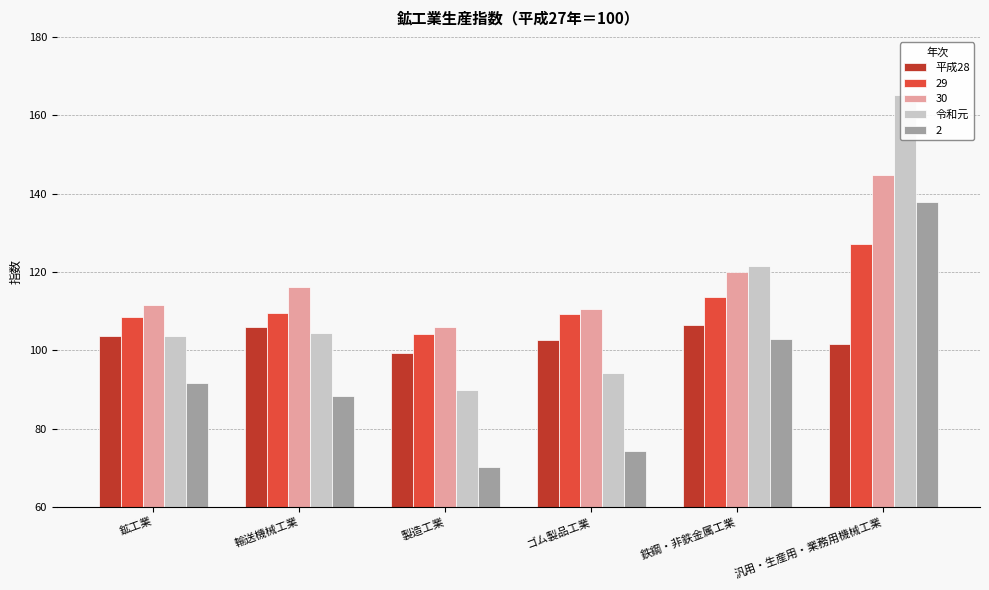

At which label is 令和元 closest to 127?

鉄鋼・非鉄金属工業